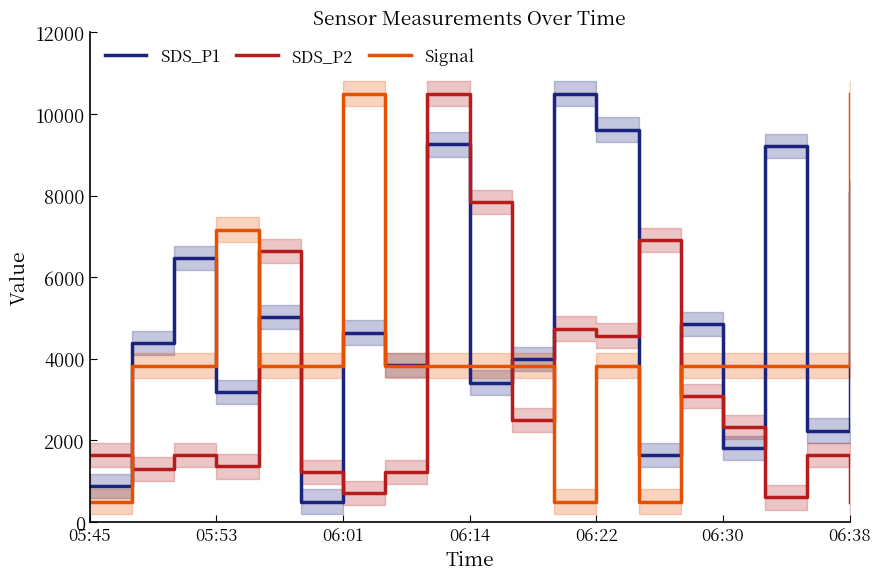

At which category is the sum across all series the highest?

8